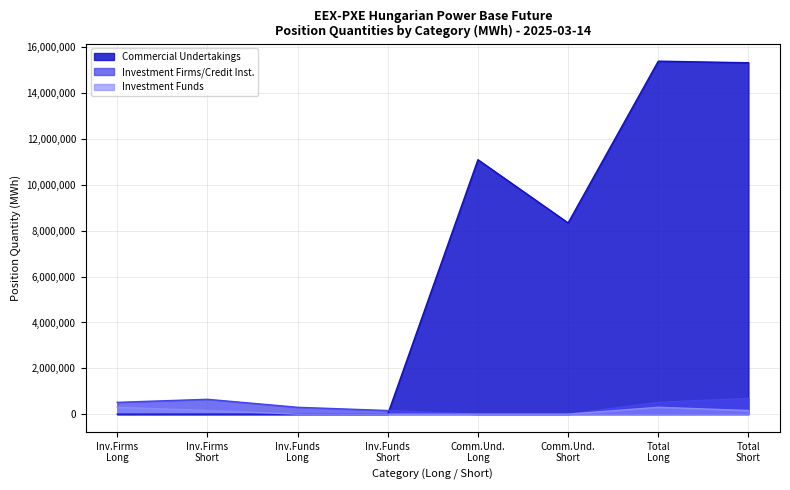

Which series has the widest spread of values?

Commercial Undertakings